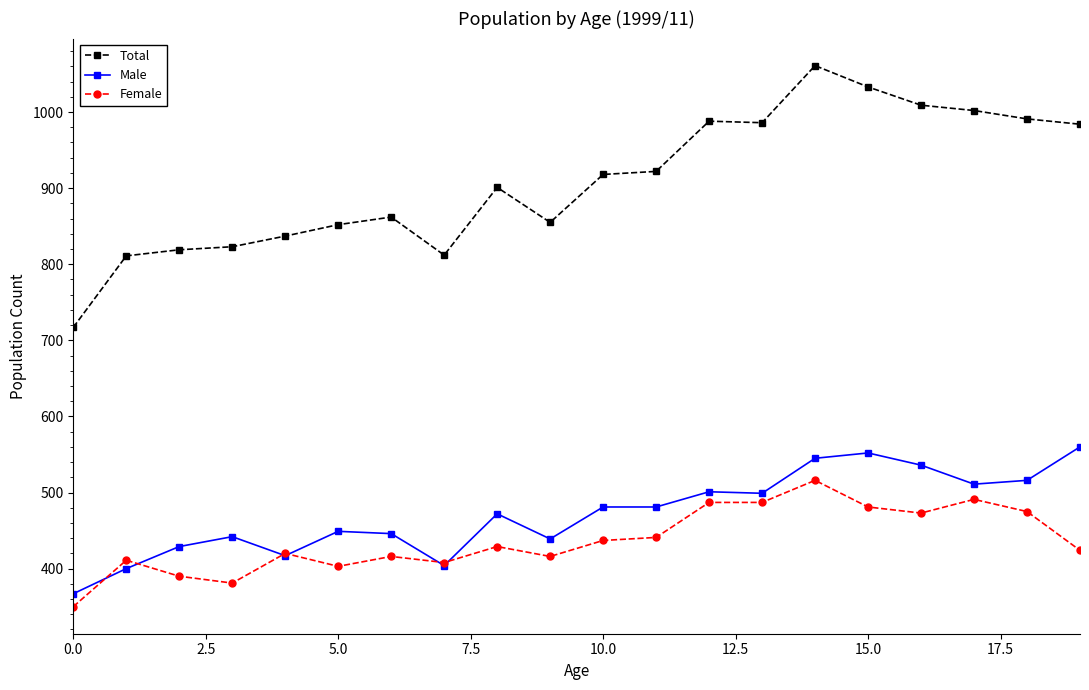

At how many categories does at least one series exceed 568?

20